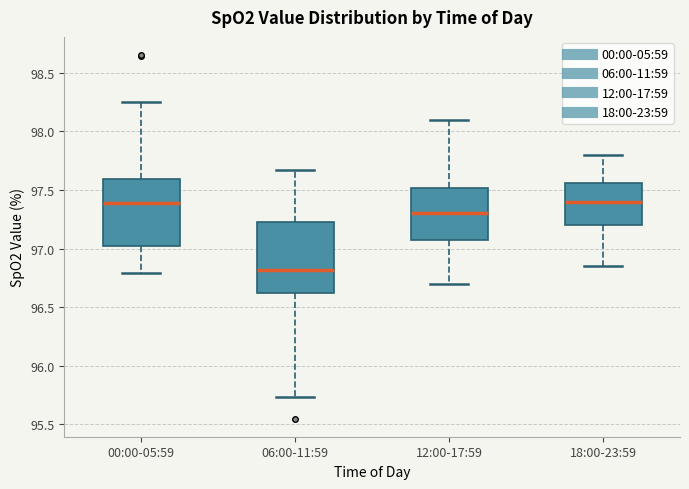

Reading left to right, read every box against the y-axis: the position of its median line, the range the box covers, and the ends of its whiskers. The values are not printed on the chart, so give them approximately, as read against the axis.

00:00-05:59: median 97.40, box 97.00 to 97.60, whiskers 96.80 to 98.25
06:00-11:59: median 96.80, box 96.60 to 97.25, whiskers 95.75 to 97.65
12:00-17:59: median 97.30, box 97.10 to 97.50, whiskers 96.70 to 98.10
18:00-23:59: median 97.40, box 97.20 to 97.55, whiskers 96.85 to 97.80